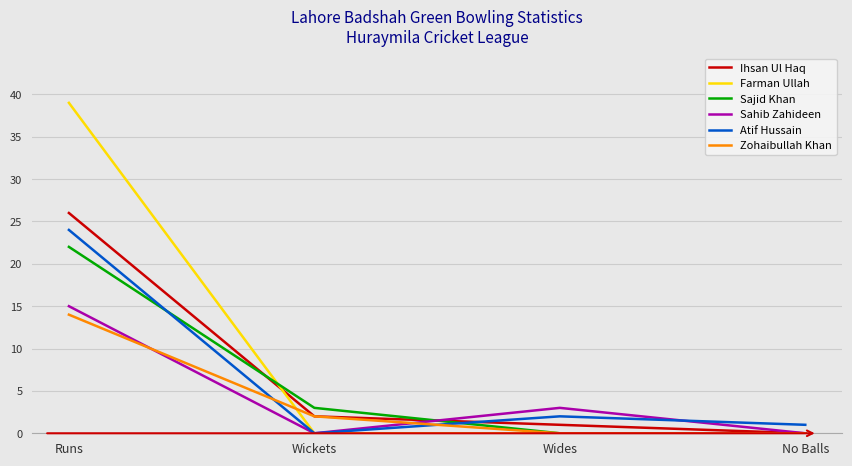

What is the difference between the highest and lowest values at No Balls?

1